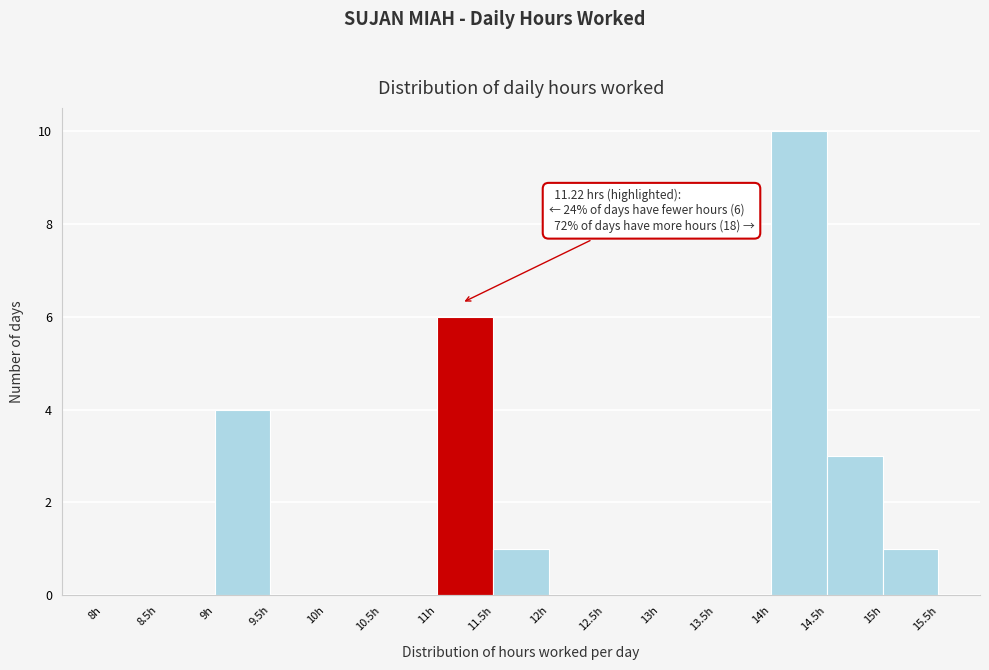

Over which range of the x-axis is the bar tallest?

14.0 to 14.5